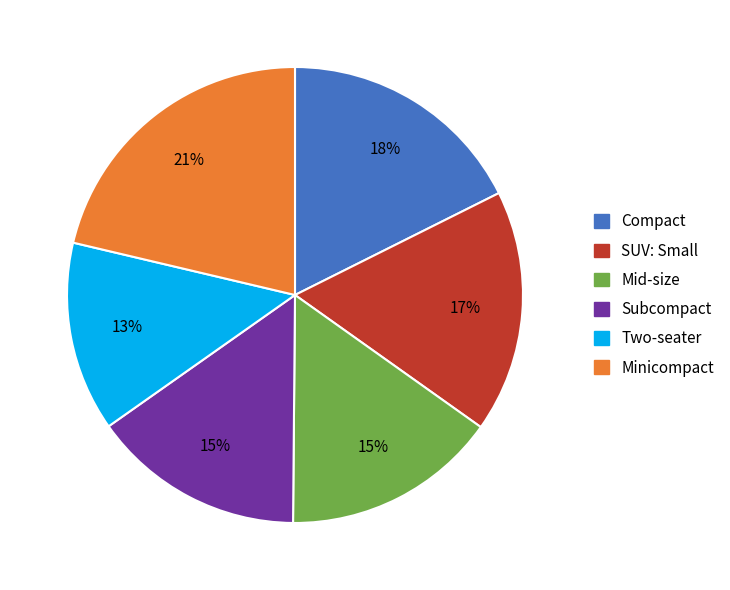

Count the number of slices in the pie.

6